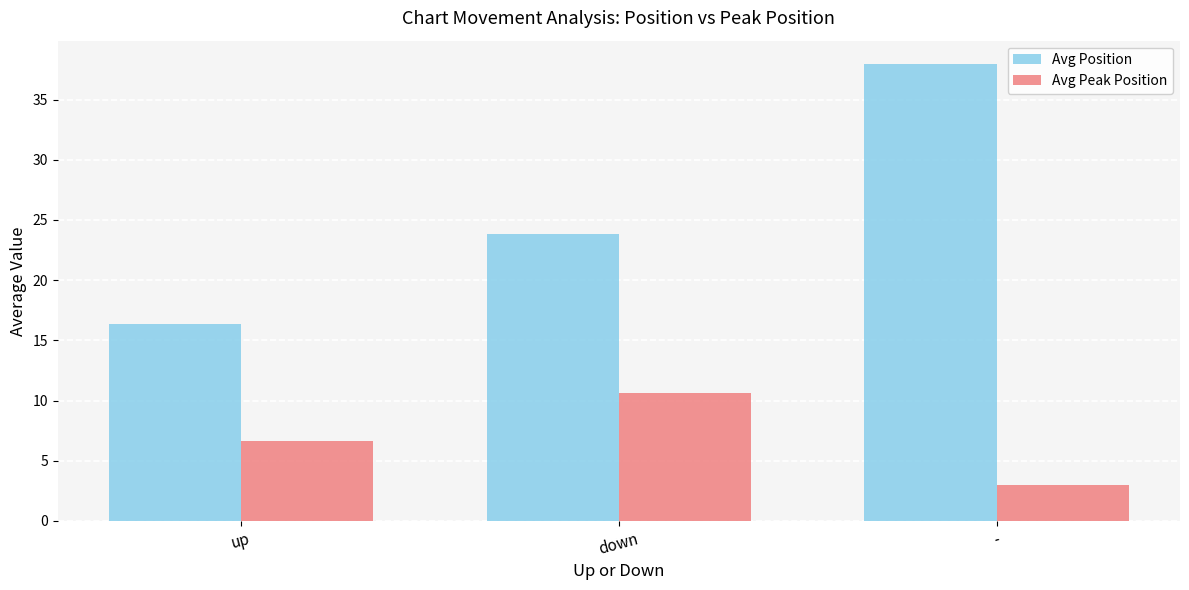

The value of Avg Peak Position at - is 5.1. True or false?

False